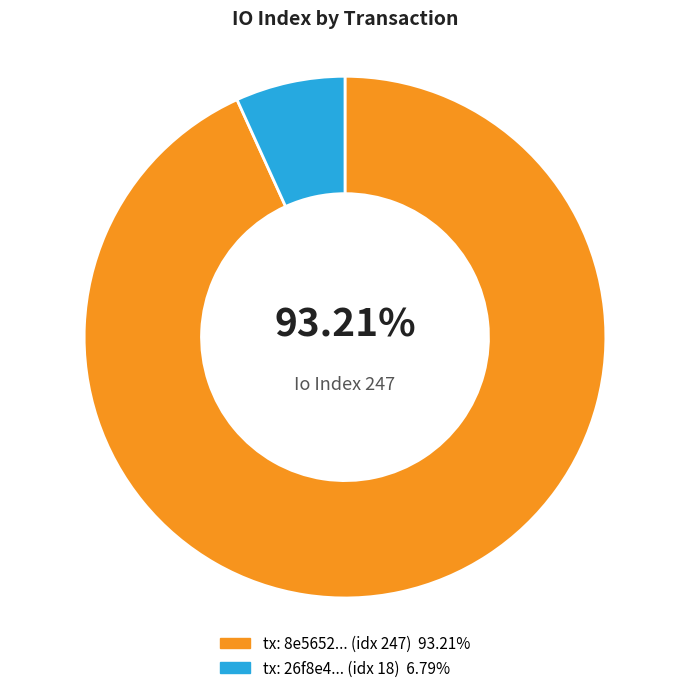

Is there any slice that represents more than half of the pie?

Yes